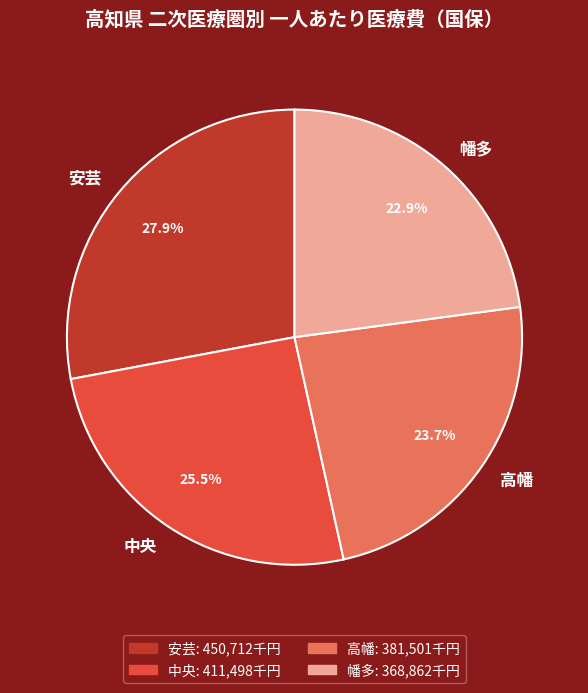

Which slice is the smallest?

幡多